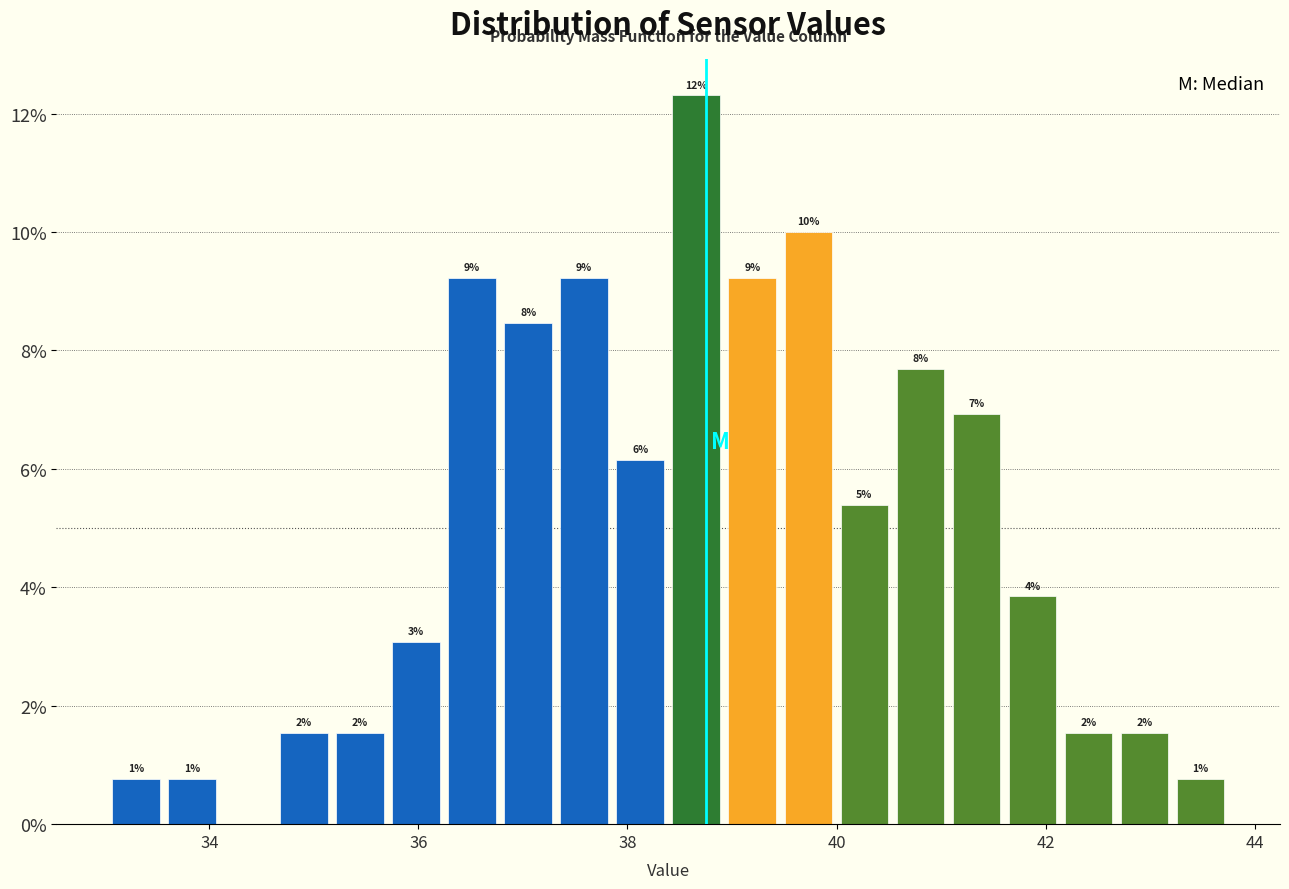

Around what value on the x-axis is the tallest bar? Give the approximate position of its centre, as read against the axis.

38.6